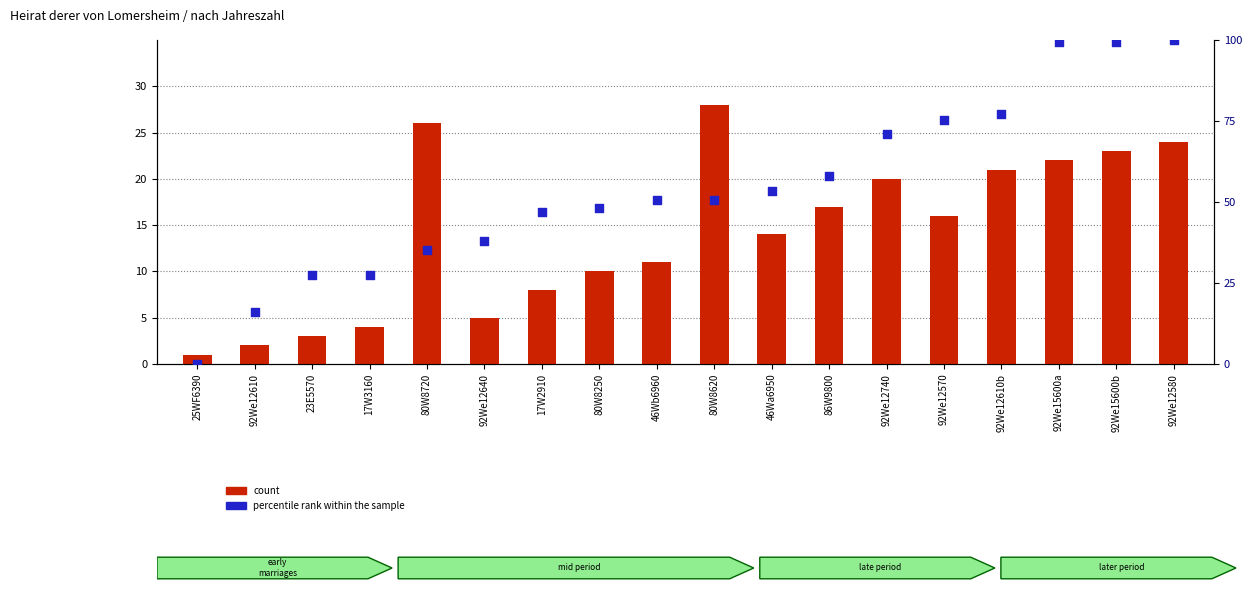

What is the total value across all series at 92We12580?

124.0